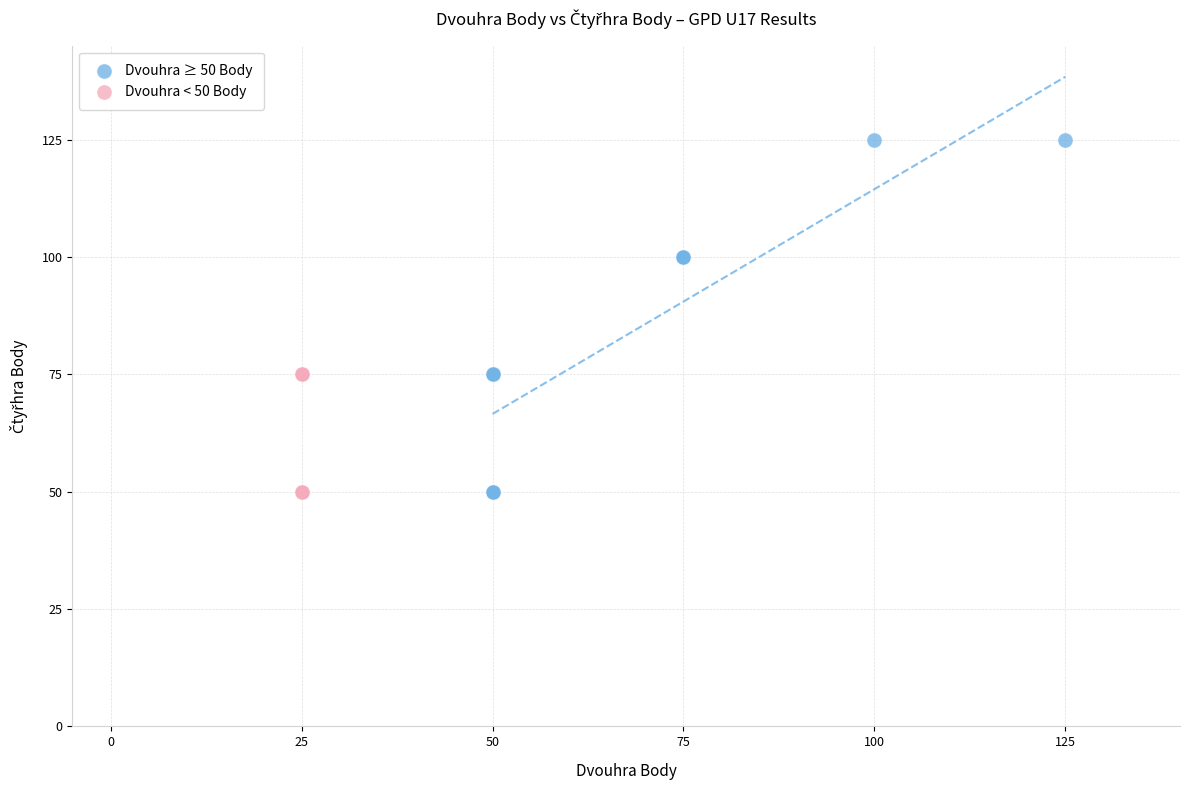

What are all the series names shown in the legend?

Dvouhra ≥ 50 Body, Dvouhra < 50 Body